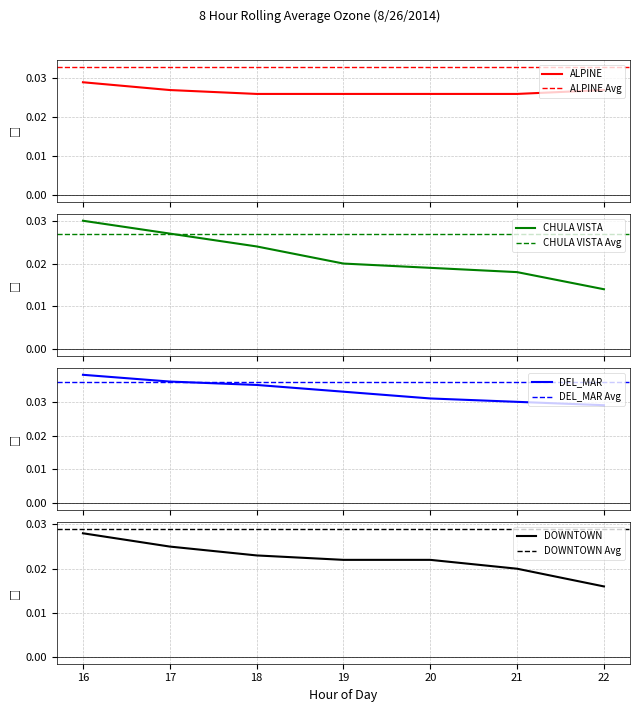

Is this an area chart (filled region under the line)?

No